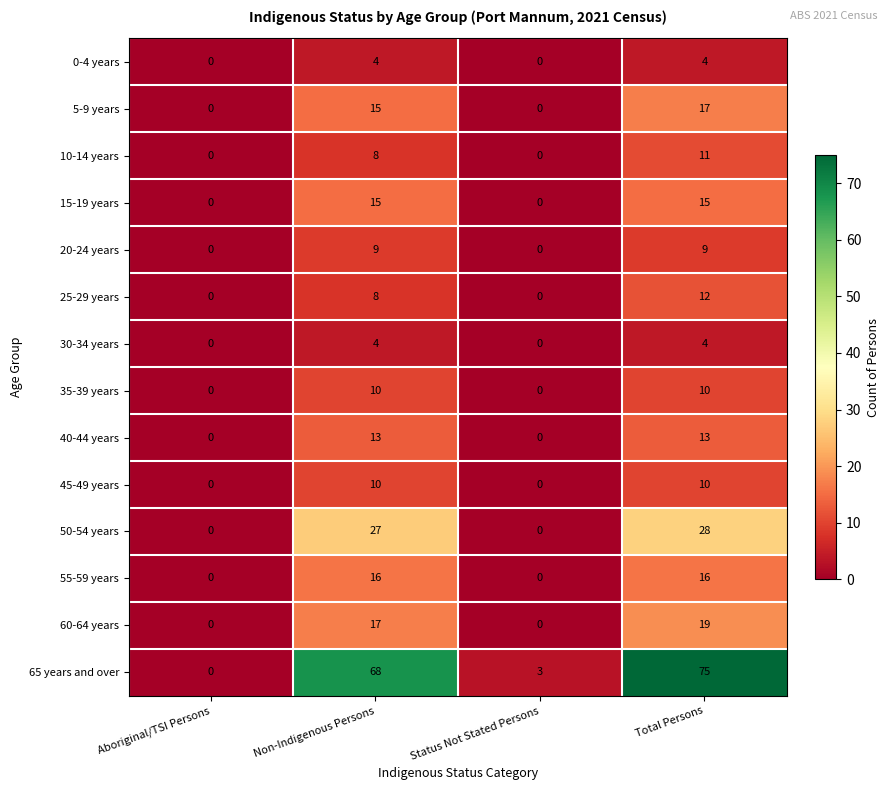

True or false: 25-29 years has a value of -6 at Status Not Stated Persons.

False